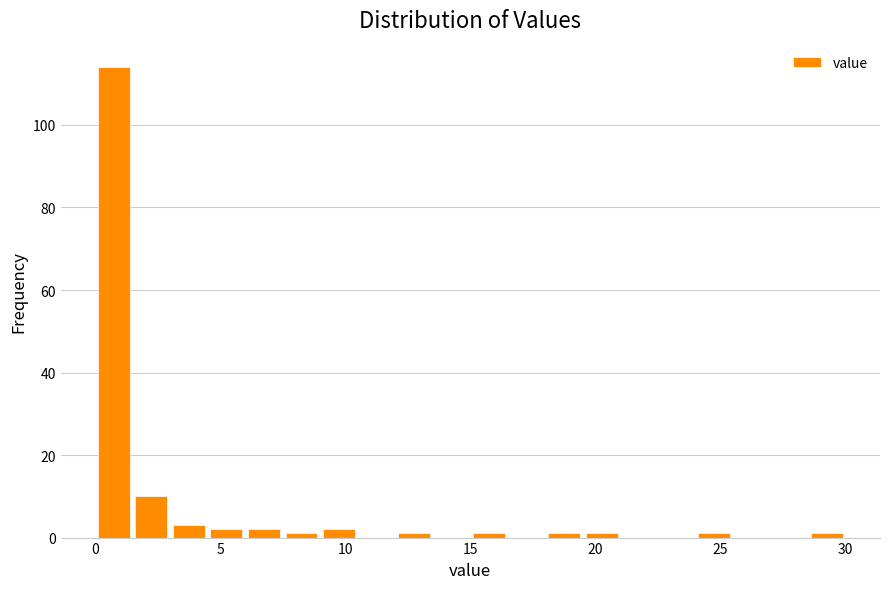

Around what value on the x-axis is the tallest bar? Give the approximate position of its centre, as read against the axis.

1.0